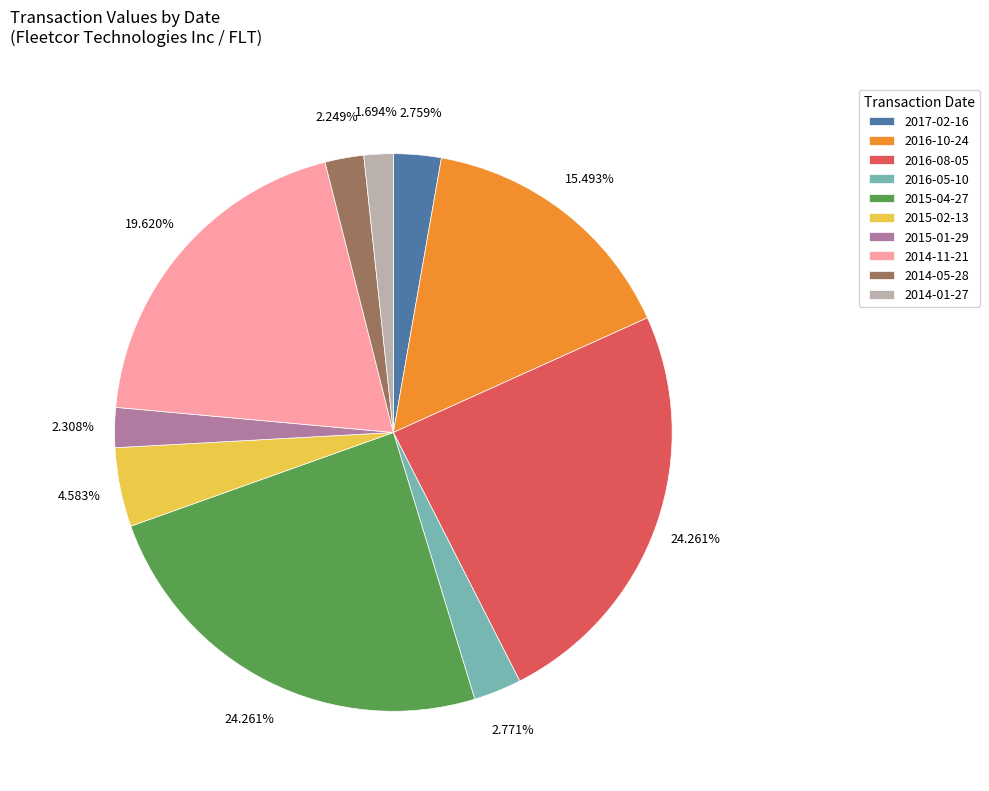

The 2014-01-27 slice represents 2% of the pie. True or false?

True